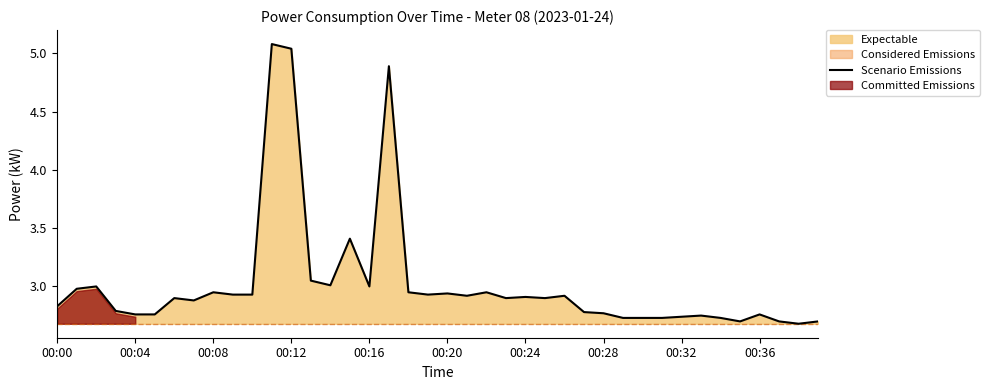

True or false: Scenario Emissions has a value of 3.7 at 00:28.

False